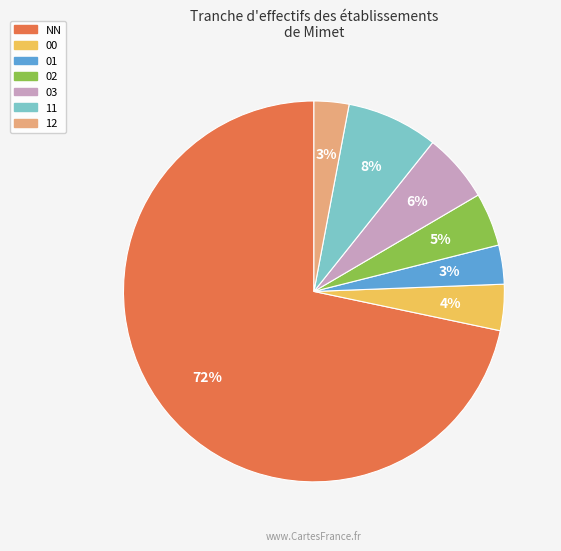

How many slices are in this pie chart?

7